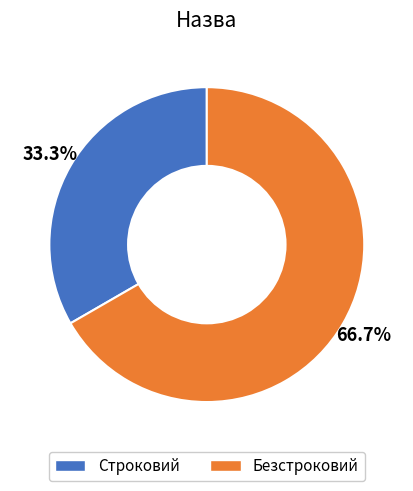

The Строковий slice represents 33% of the pie. True or false?

True